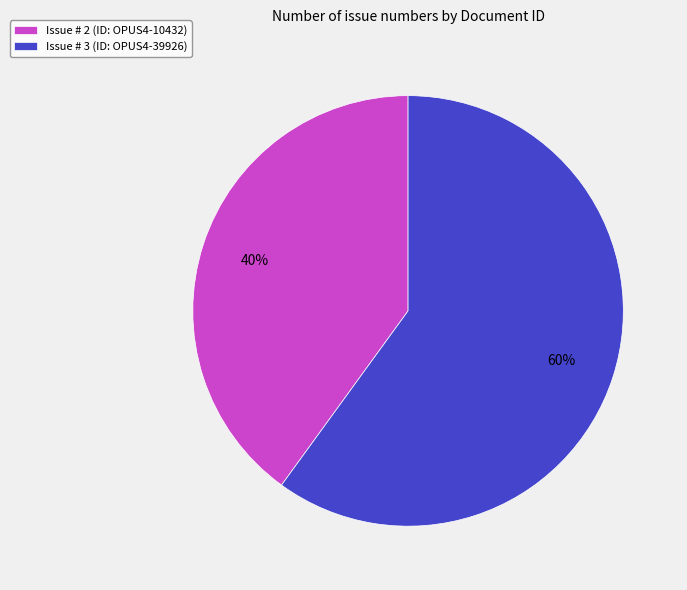

To the nearest percent, what is the difference between the largest and smallest slice percentages?

20%